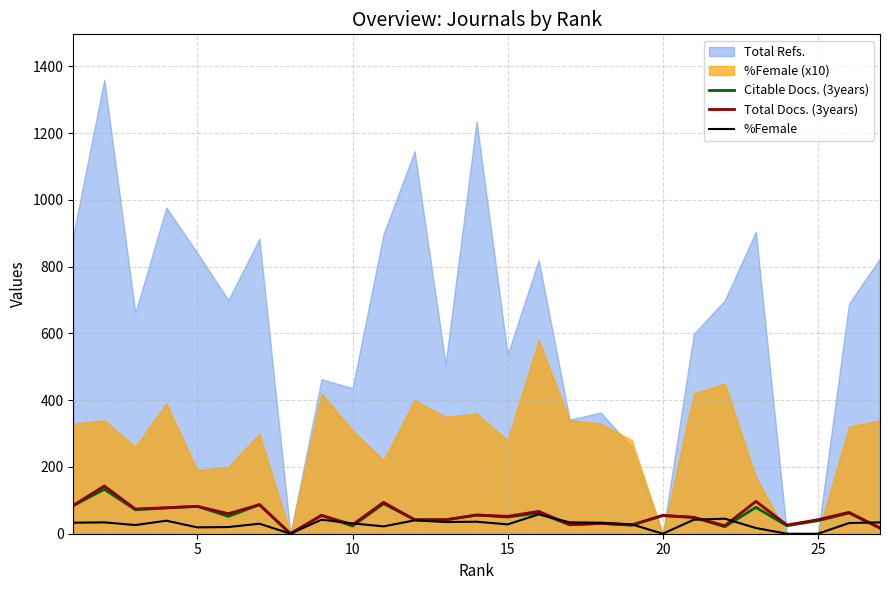

What is the maximum value for %Female?

58